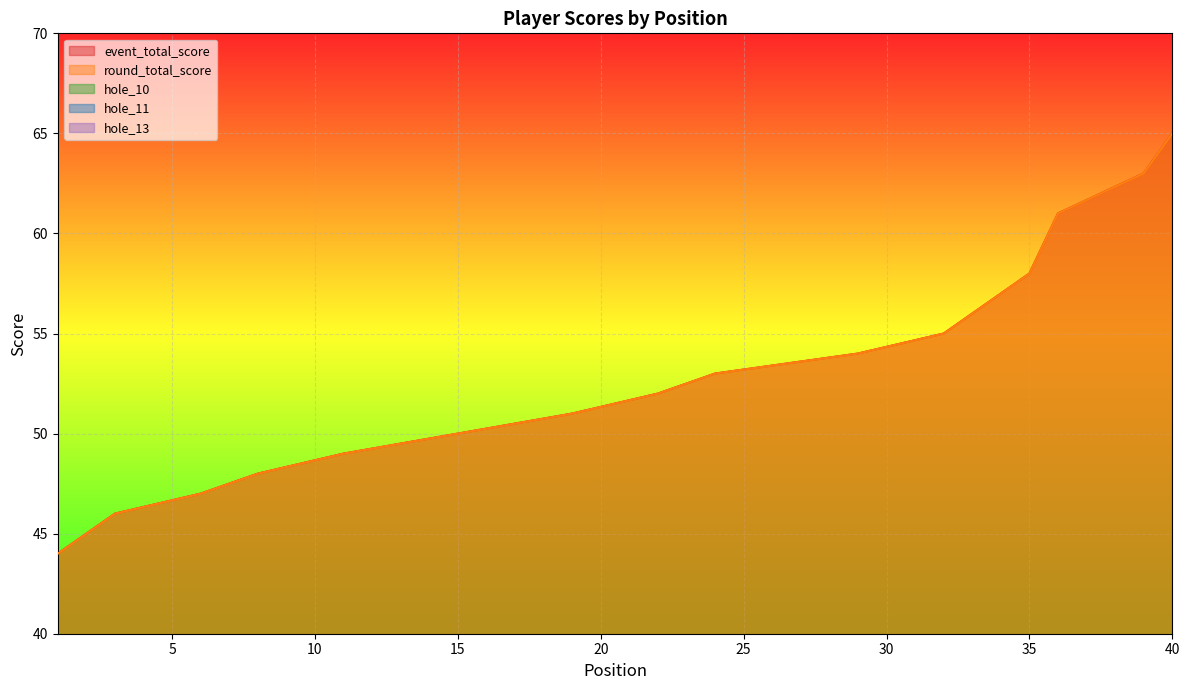

Reading right to left, what are all the values shown in this chart?

event_total_score: 40=65	39=63	36=61	36=61	36=61	35=58	34=57	33=56	32=55	29=54	29=54	29=54	24=53	24=53	24=53	24=53	24=53	22=52	22=52	19=51	19=51	19=51	15=50	15=50	15=50	15=50	11=49	11=49	11=49	11=49	8=48	8=48	8=48	6=47	6=47	3=46	3=46	3=46	1=44	1=44
round_total_score: 40=65	39=63	36=61	36=61	36=61	35=58	34=57	33=56	32=55	29=54	29=54	29=54	24=53	24=53	24=53	24=53	24=53	22=52	22=52	19=51	19=51	19=51	15=50	15=50	15=50	15=50	11=49	11=49	11=49	11=49	8=48	8=48	8=48	6=47	6=47	3=46	3=46	3=46	1=44	1=44
hole_10: 40=4	39=4	36=5	36=4	36=4	35=4	34=3	33=3	32=4	29=3	29=3	29=4	24=4	24=3	24=4	24=3	24=3	22=3	22=4	19=3	19=4	19=3	15=3	15=3	15=3	15=3	11=3	11=3	11=3	11=3	8=3	8=4	8=3	6=3	6=4	3=3	3=3	3=3	1=2	1=2
hole_11: 40=4	39=4	36=4	36=4	36=3	35=3	34=4	33=3	32=4	29=5	29=3	29=3	24=3	24=4	24=4	24=3	24=3	22=3	22=4	19=3	19=3	19=3	15=3	15=3	15=3	15=3	11=4	11=3	11=3	11=3	8=3	8=3	8=3	6=3	6=3	3=3	3=3	3=2	1=3	1=3
hole_13: 40=4	39=4	36=4	36=3	36=3	35=4	34=3	33=4	32=4	29=3	29=3	29=3	24=3	24=3	24=2	24=3	24=2	22=3	22=3	19=3	19=3	19=3	15=3	15=3	15=3	15=3	11=3	11=3	11=3	11=2	8=2	8=2	8=3	6=3	6=1	3=3	3=3	3=3	1=3	1=2